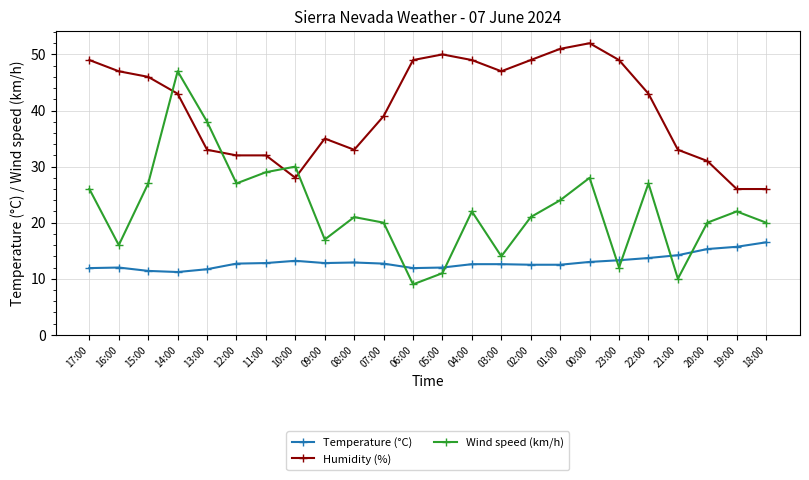

The Humidity (%) series shows 33.0 at 21:00. True or false?

True